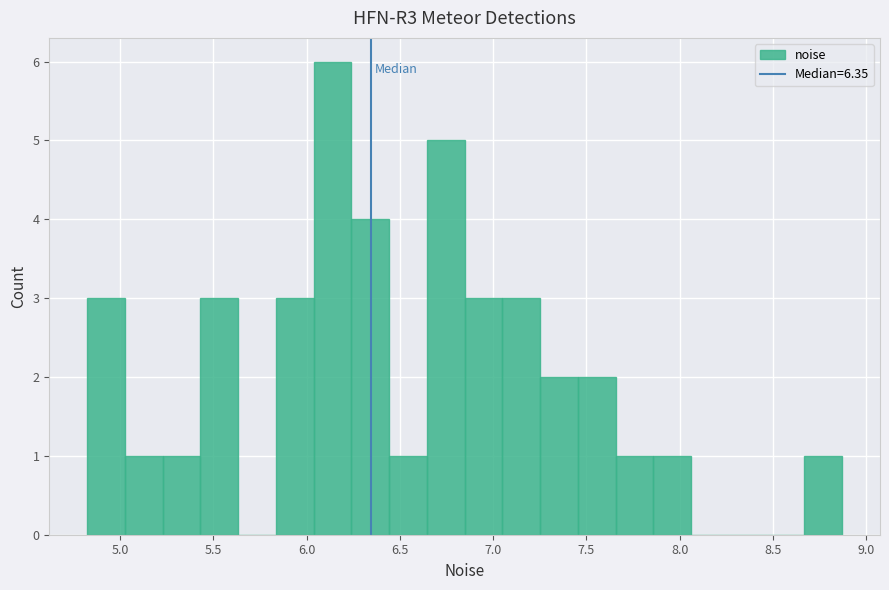

Over which range of the x-axis is the bar tallest?

6.05 to 6.25